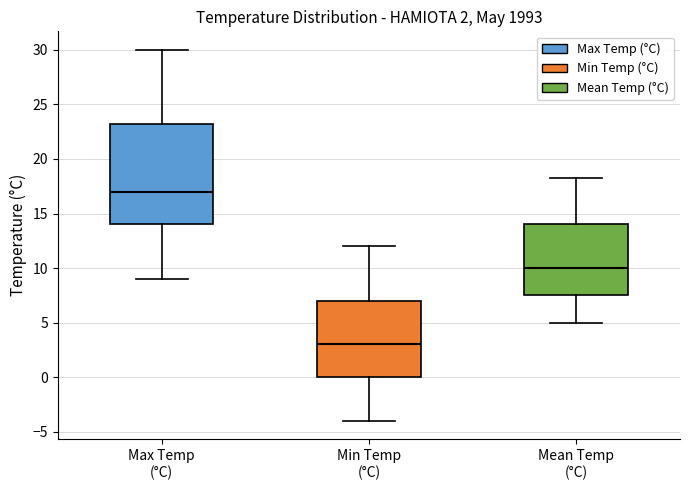

Comparing the boxes themselves (not the whiskers), which one is the tallest?

Max Temp (°C)